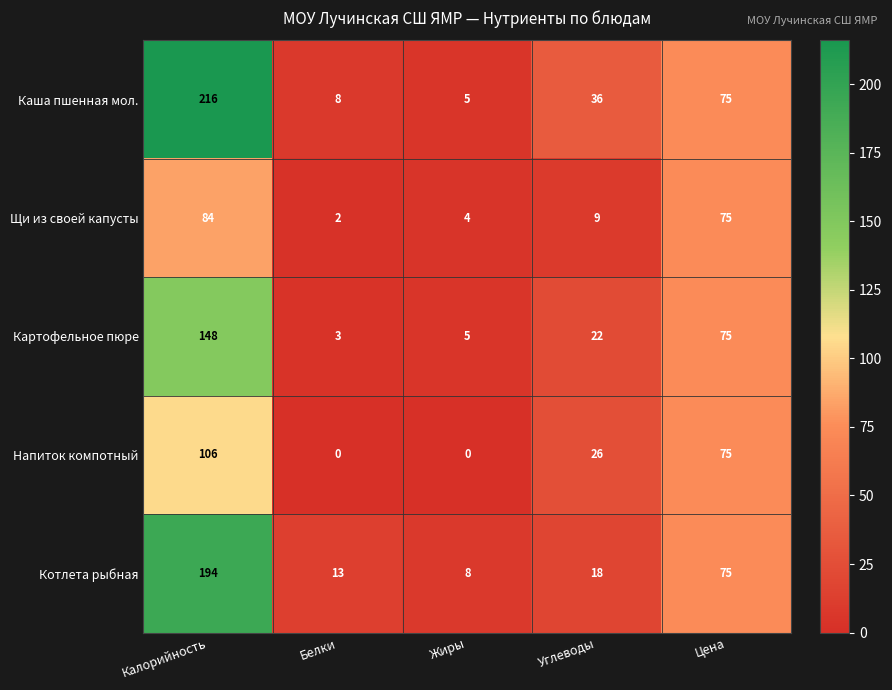

What is the difference between the maximum and minimum values in the Щи из своей капусты series?

82